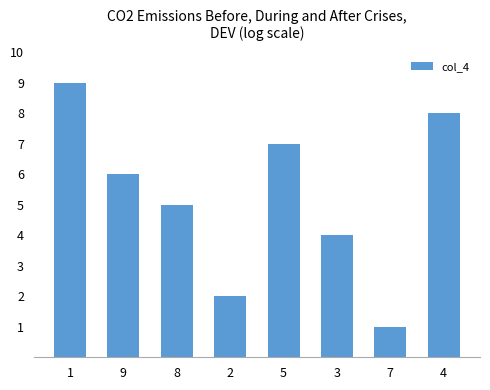

Reading left to right, extract all data points from this chart.

9	6	5	2	7	4	1	8